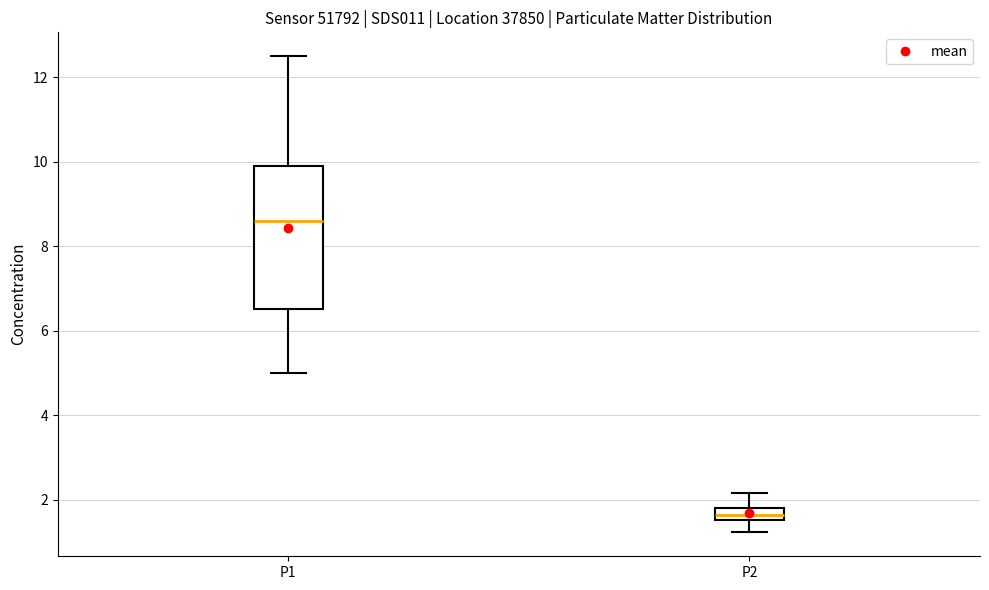

Where does the median line of the box for P1 sit on the y-axis? The values are not printed on the chart, so give them approximately, as read against the axis.

8.6